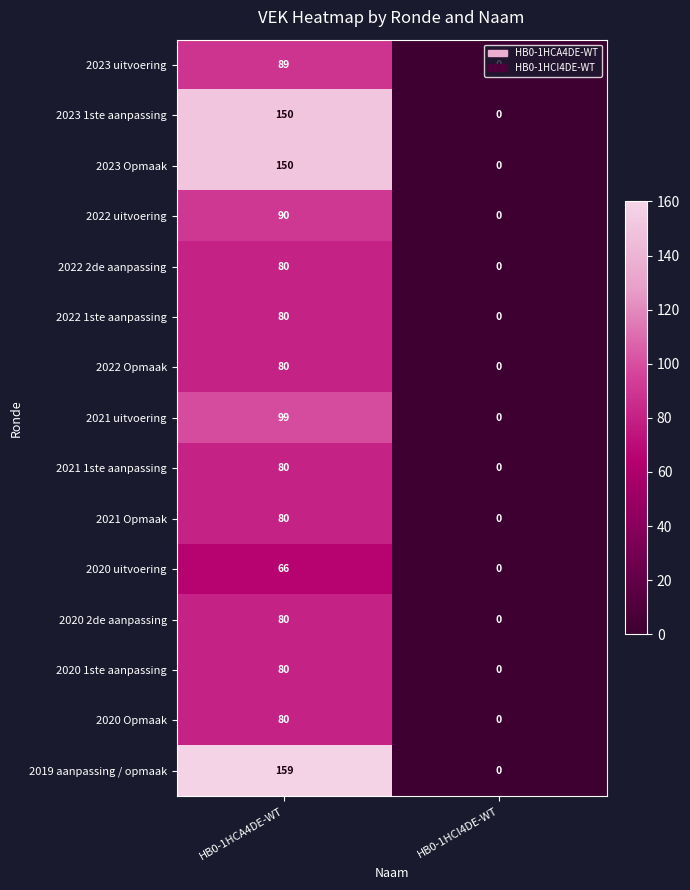

How many positive values does the 2021 uitvoering series have?

1